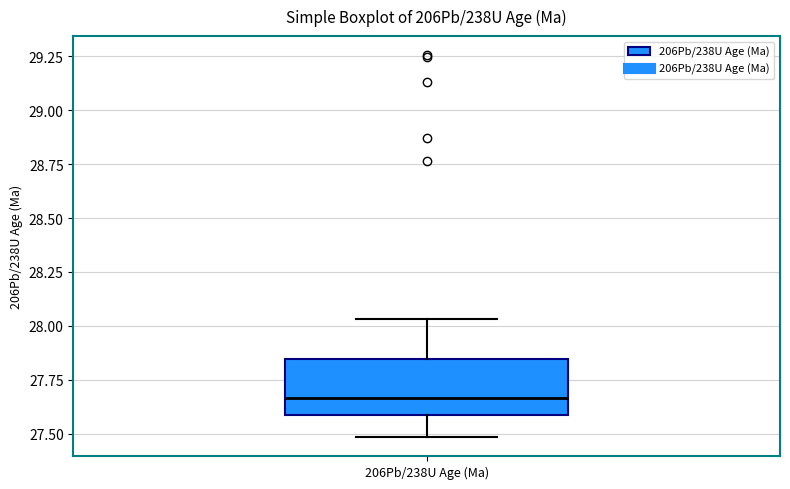

Read this box plot against the y-axis: the position of the median line, the range covered by the box, and the ends of both whiskers. The values are not printed on the chart, so give them approximately, as read against the axis.

median 27.65, box 27.60 to 27.85, whiskers 27.50 to 28.05